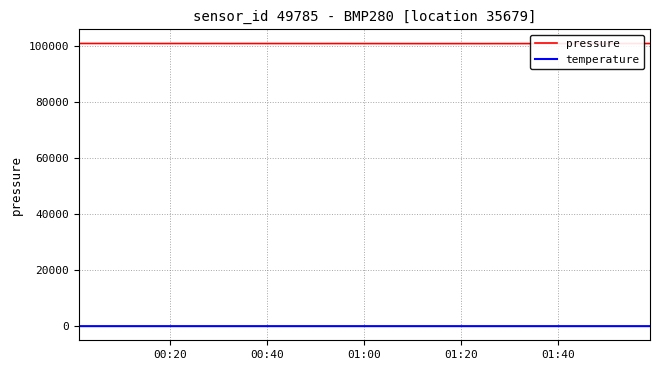

What is the sum of all temperature values?

1162.6